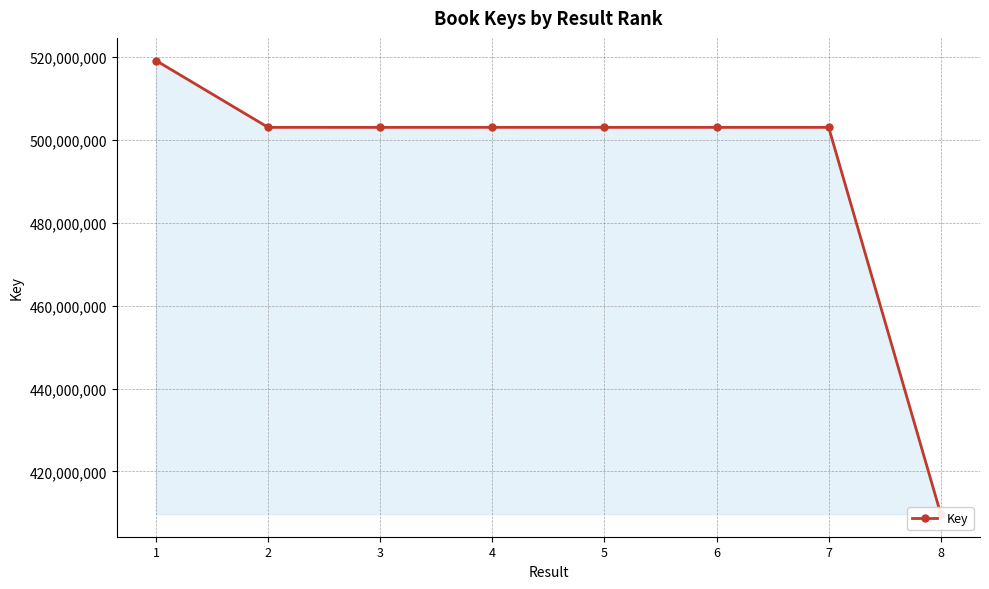

List the labels in order of value, largest first.

1, 4, 7, 2, 6, 5, 3, 8